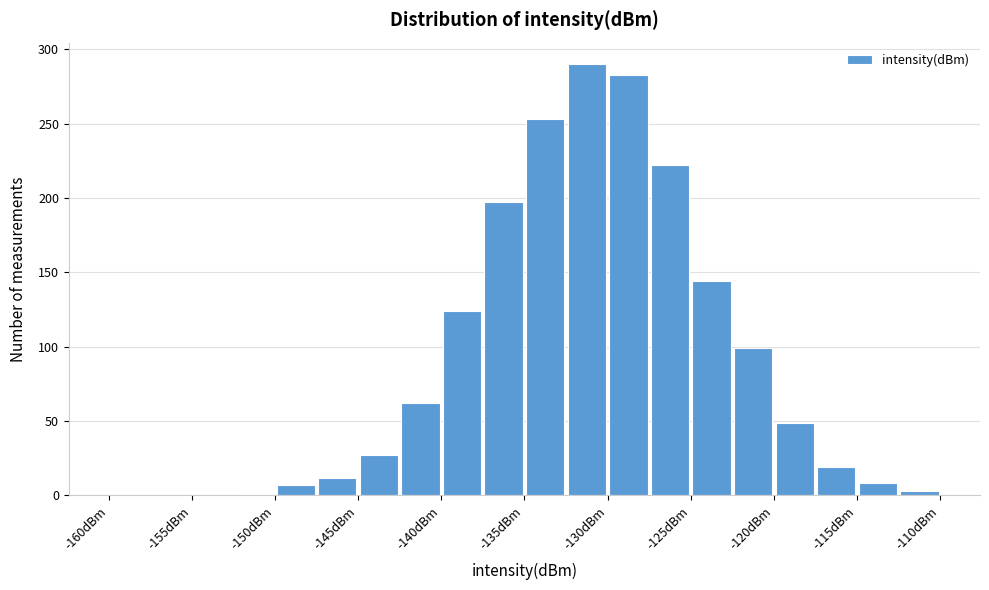

Reading left to right, transcribe this chart: for each bar, give the range it covers on the x-axis and its height. The values are not printed on the chart, so give them approximately, as read against the axis.

-160.0 to -157.5: 0
-157.5 to -155.0: 0
-155.0 to -152.5: 0
-152.5 to -150.0: under 5
-150.0 to -147.5: 5
-147.5 to -145.0: 10
-145.0 to -142.5: 25
-142.5 to -140.0: 60
-140.0 to -137.5: 125
-137.5 to -135.0: 195
-135.0 to -132.5: 255
-132.5 to -130.0: 290
-130.0 to -127.5: 285
-127.5 to -125.0: 220
-125.0 to -122.5: 145
-122.5 to -120.0: 100
-120.0 to -117.5: 50
-117.5 to -115.0: 20
-115.0 to -112.5: 10
-112.5 to -110.0: under 5